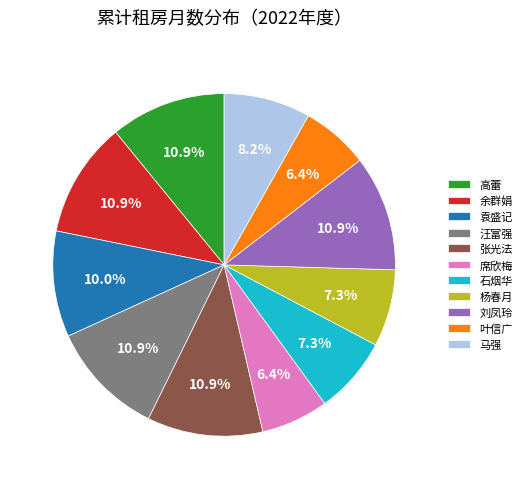

What percentage is NOT represented by 杨春月?

92.7%